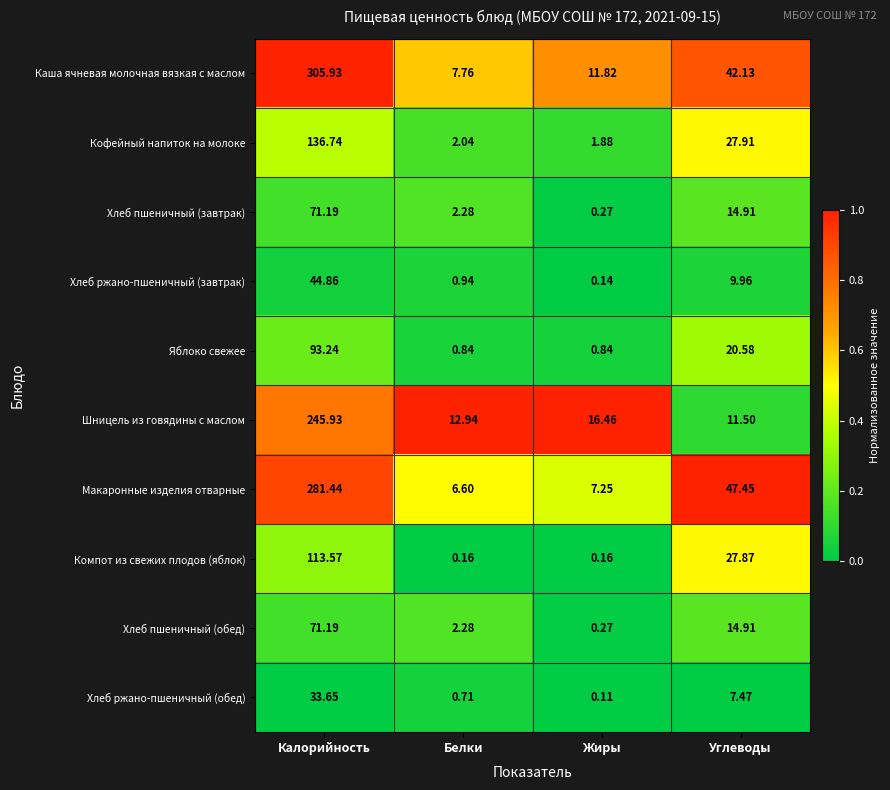

At which label does Хлеб пшеничный (обед) reach its peak?

Калорийность